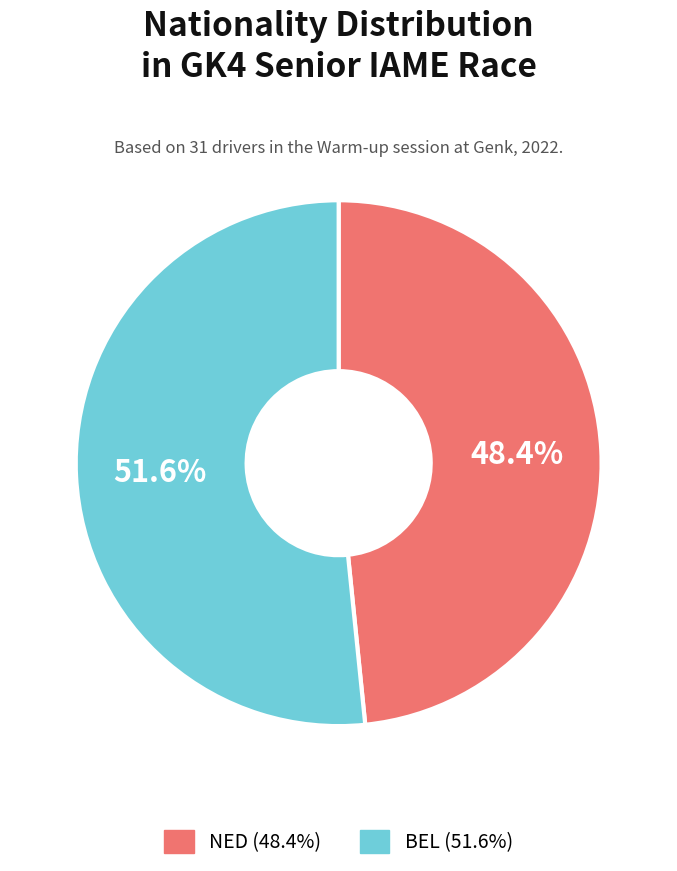

How many segments does this pie chart have?

2